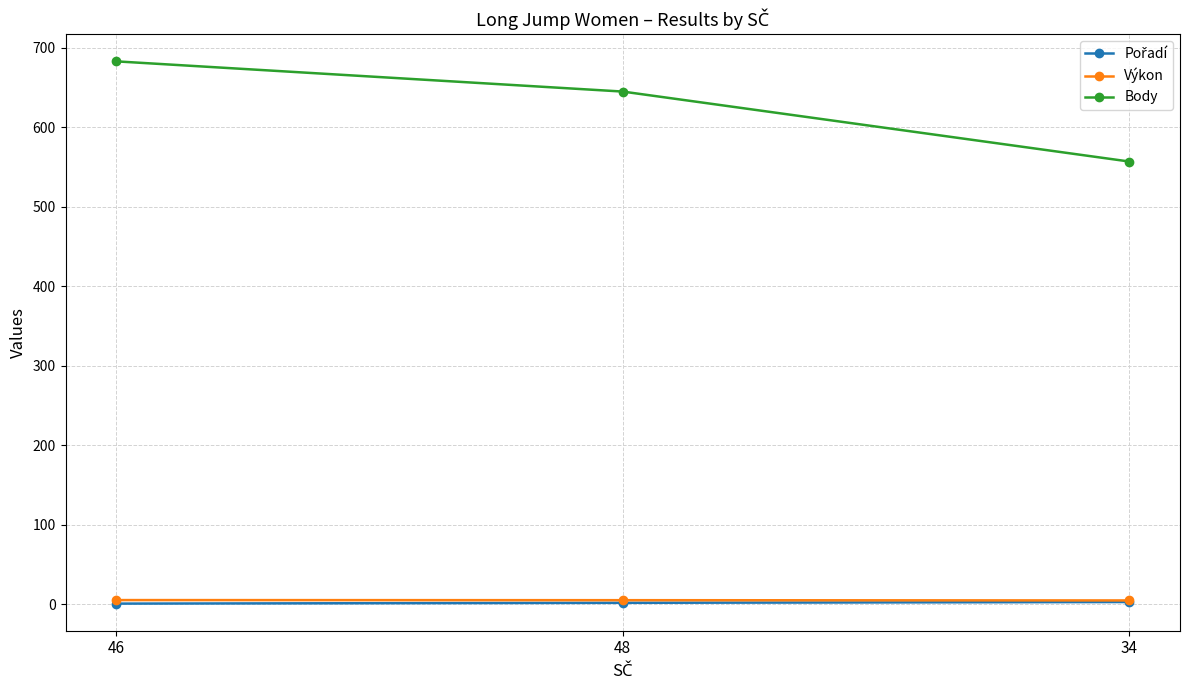

What is the average value of the Body series?

628.3